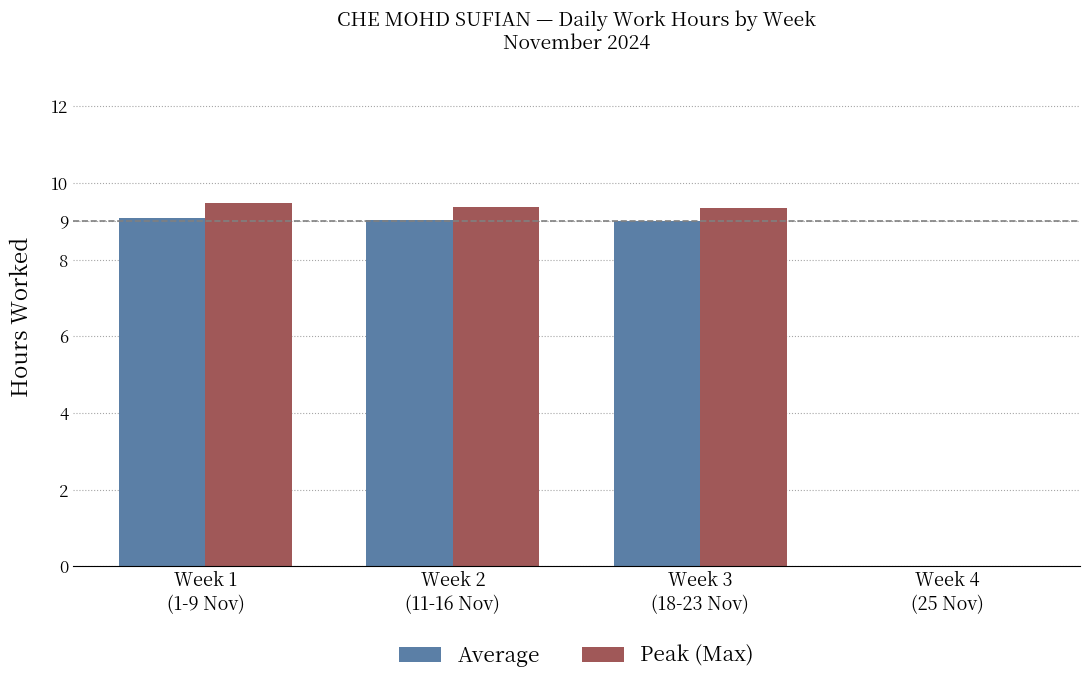

What is the maximum value for Peak (Max)?

9.5